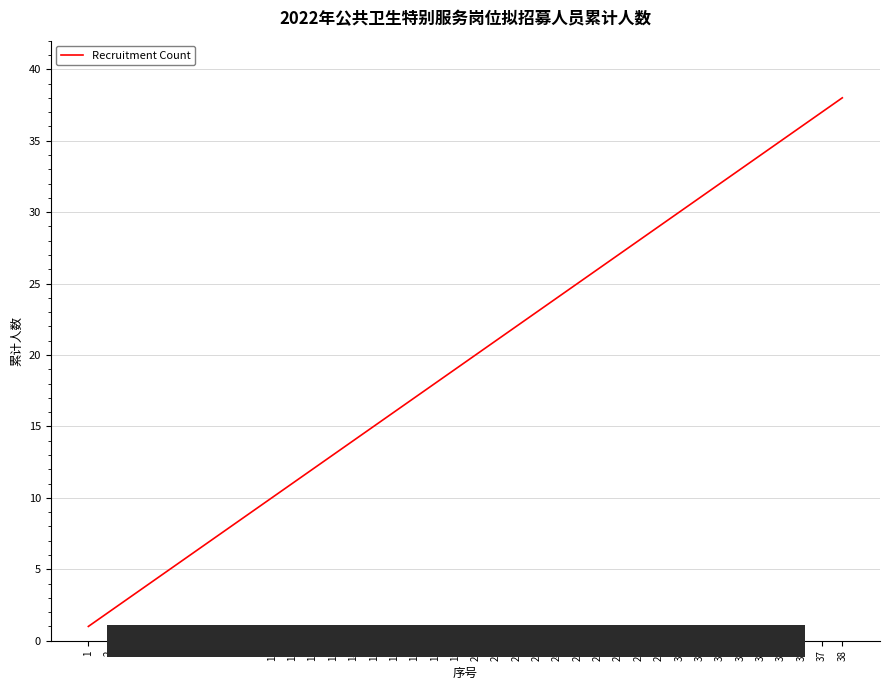

How many lines are shown in the chart?

1